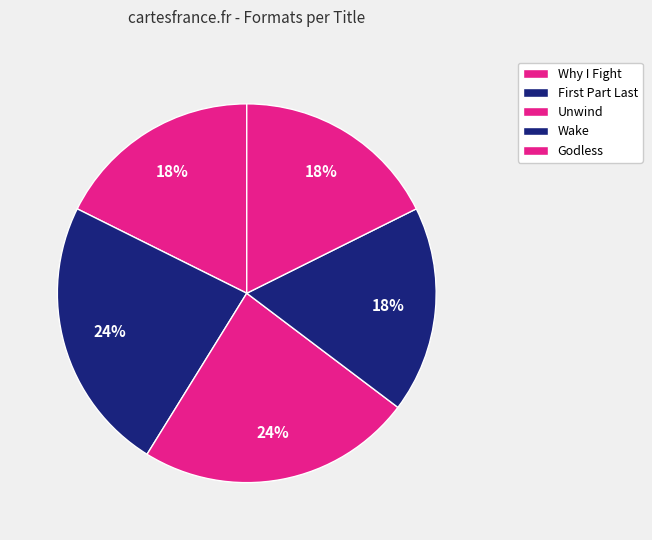

To the nearest percent, what is the average slice percentage?

20%